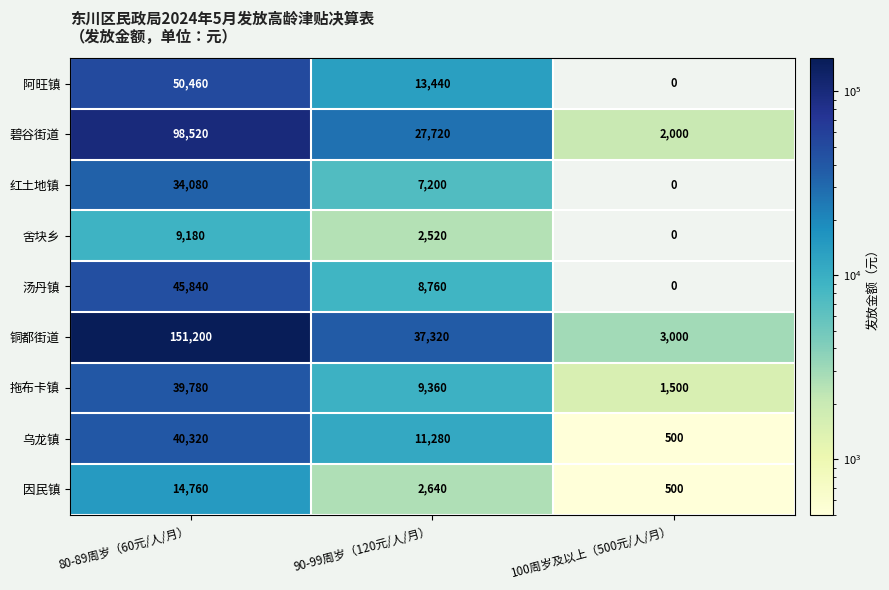

Reading right to left, extract all data points from this chart.

阿旺镇: 0	13440	50460
碧谷街道: 2000	27720	98520
红土地镇: 0	7200	34080
舍块乡: 0	2520	9180
汤丹镇: 0	8760	45840
铜都街道: 3000	37320	151200
拖布卡镇: 1500	9360	39780
乌龙镇: 500	11280	40320
因民镇: 500	2640	14760